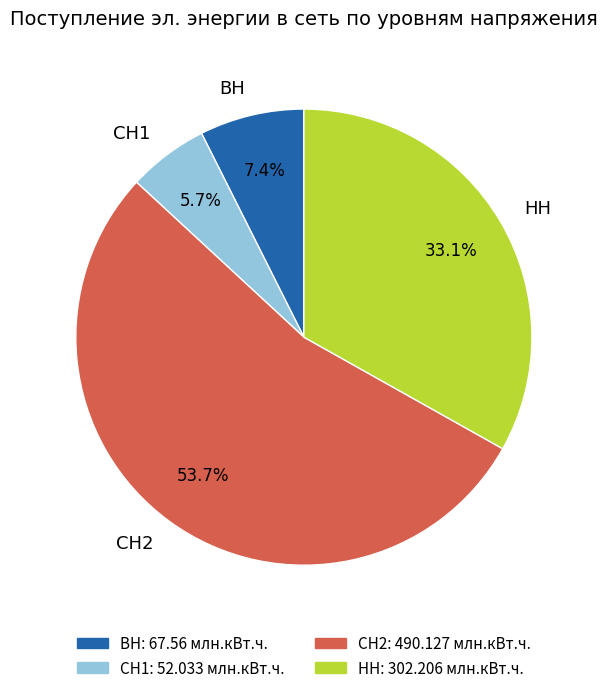

Count the number of slices in the pie.

4